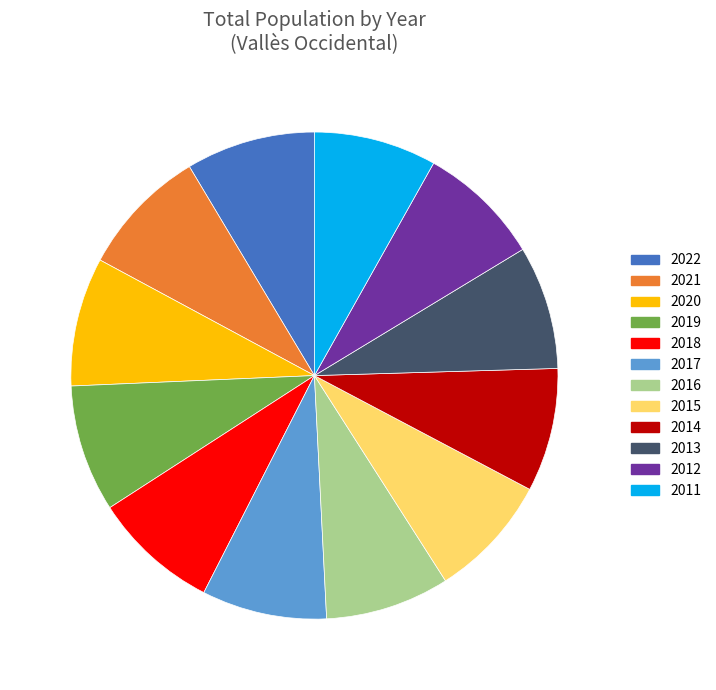

Count the number of slices in the pie.

12